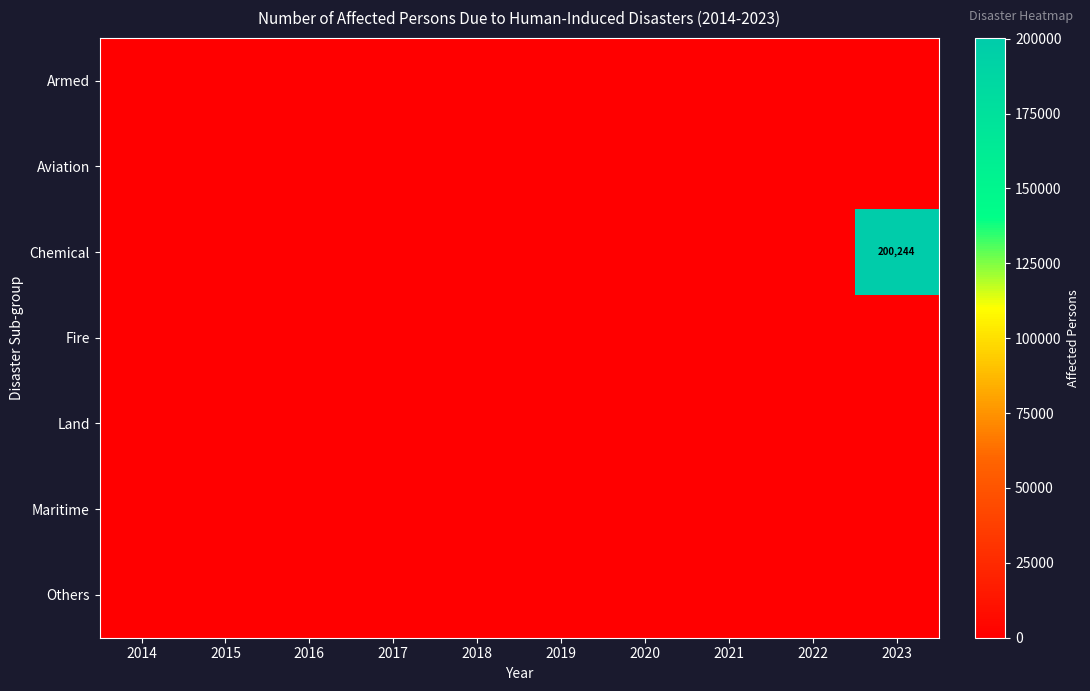

Is it true that Aviation equals 0 at 2016?

True